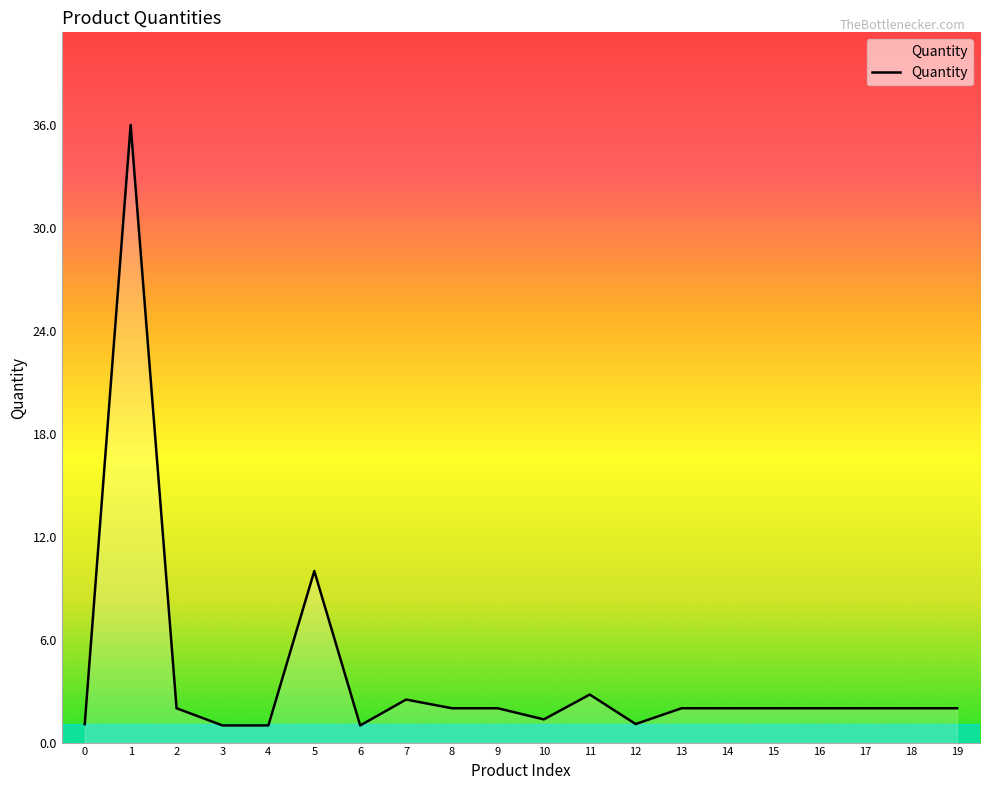

What is the smallest value displayed?

1.0